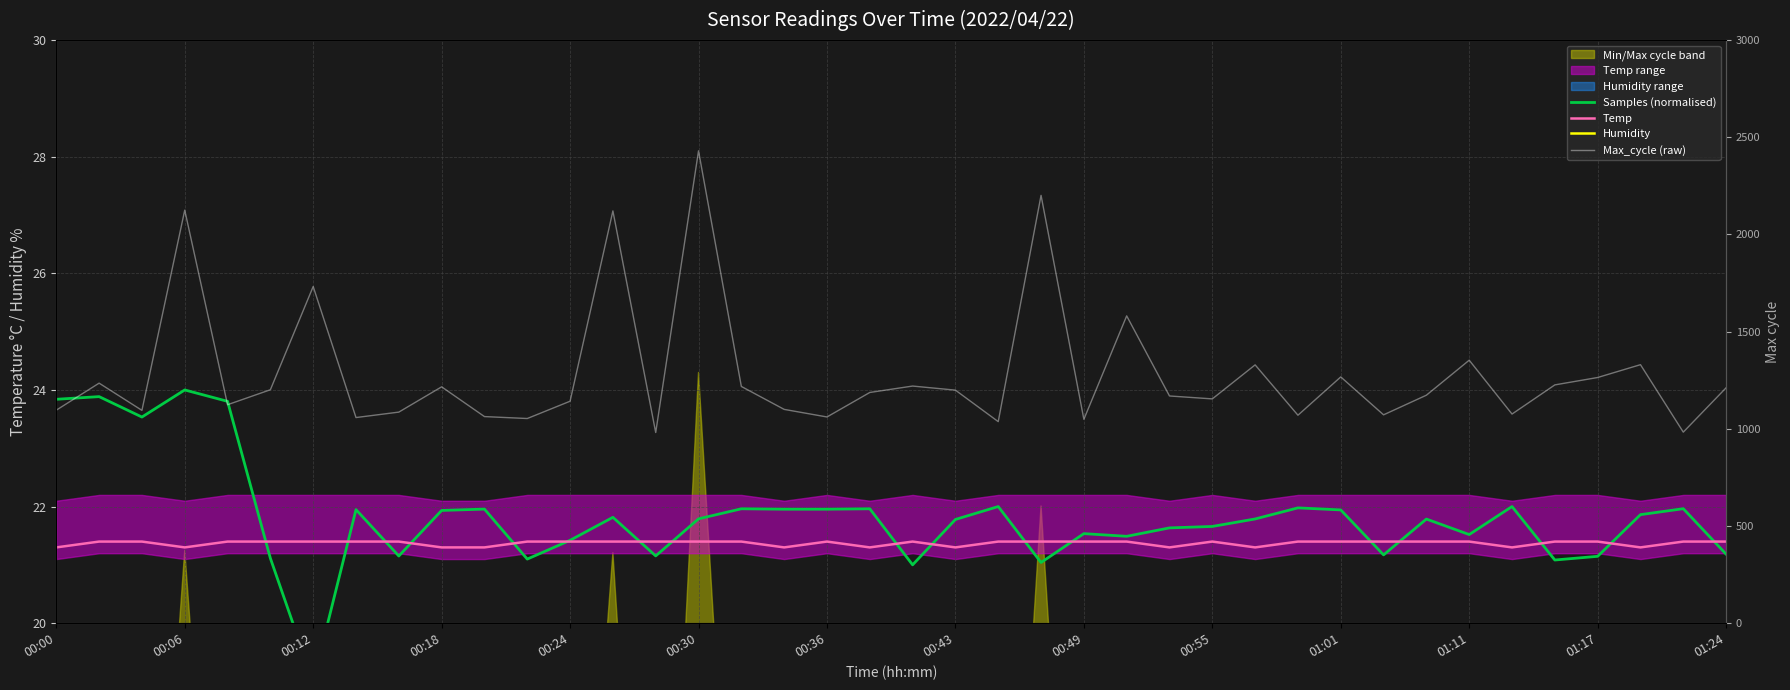

What is the approximate value of Temp at 35?

21.4